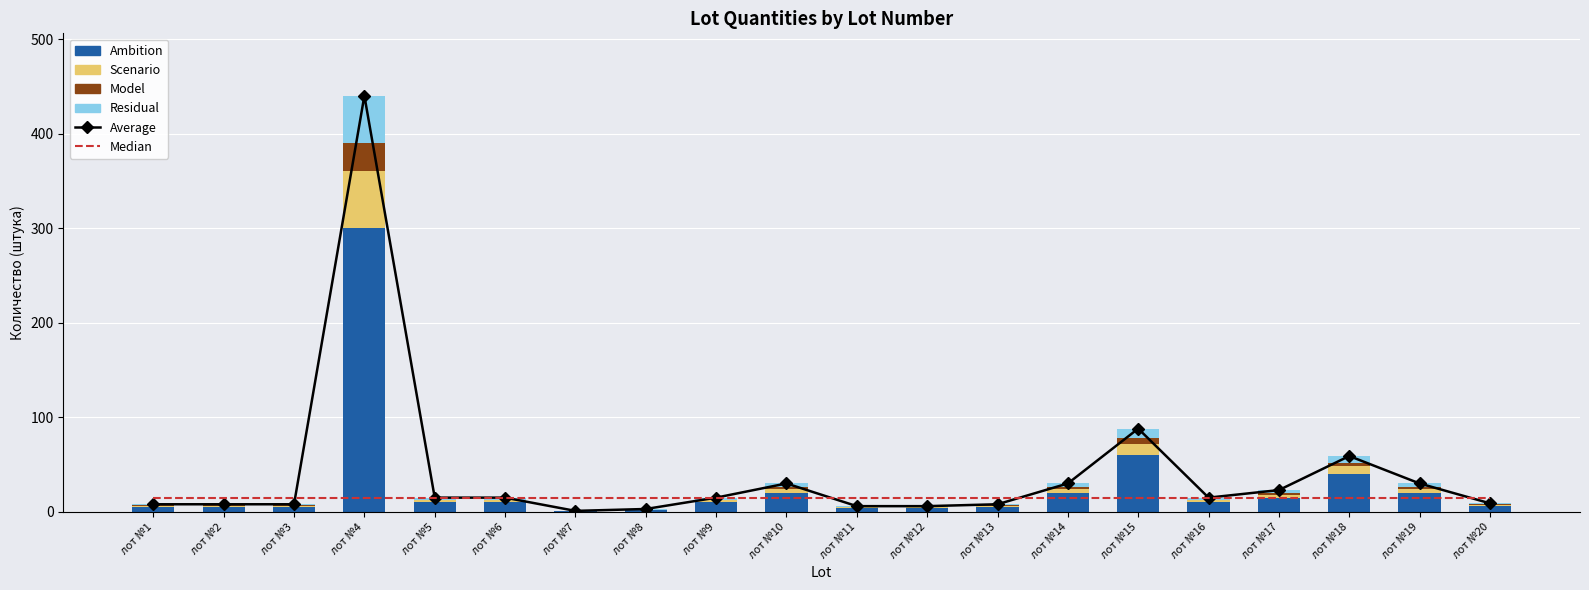

Rank the series by their maximum value, from highest to lowest.

Average, Ambition, Scenario, Residual, Model, Median